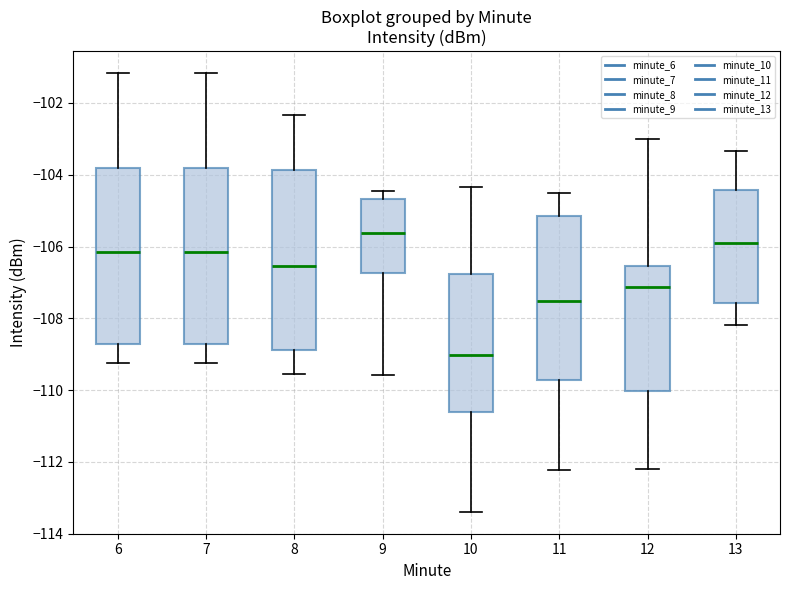

Reading left to right, transcribe this box plot: for each box, give where its median line is, the range the box spans, and where its two whiskers end, as read against the y-axis. The values are not printed on the chart, so give them approximately, as read against the axis.

6: median -106.2, box -108.8 to -103.8, whiskers -109.2 to -101.2
7: median -106.2, box -108.8 to -103.8, whiskers -109.2 to -101.2
8: median -106.6, box -108.8 to -103.8, whiskers -109.6 to -102.4
9: median -105.6, box -106.8 to -104.6, whiskers -109.6 to -104.4
10: median -109.0, box -110.6 to -106.8, whiskers -113.4 to -104.4
11: median -107.6, box -109.8 to -105.2, whiskers -112.2 to -104.6
12: median -107.2, box -110.0 to -106.6, whiskers -112.2 to -103.0
13: median -105.8, box -107.6 to -104.4, whiskers -108.2 to -103.4